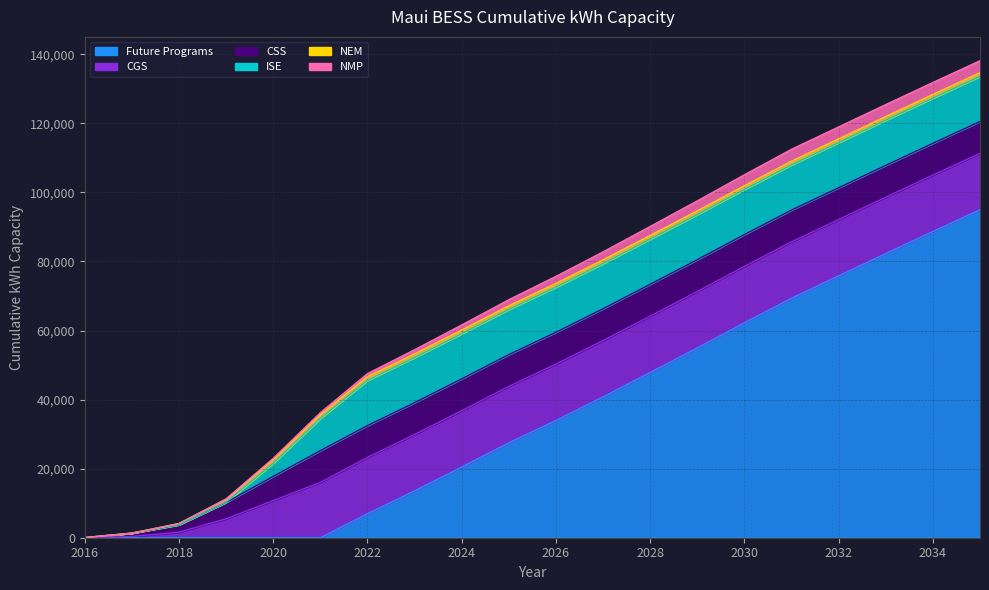

After their last crossing, which series has the higher values: Future Programs or NMP?

Future Programs